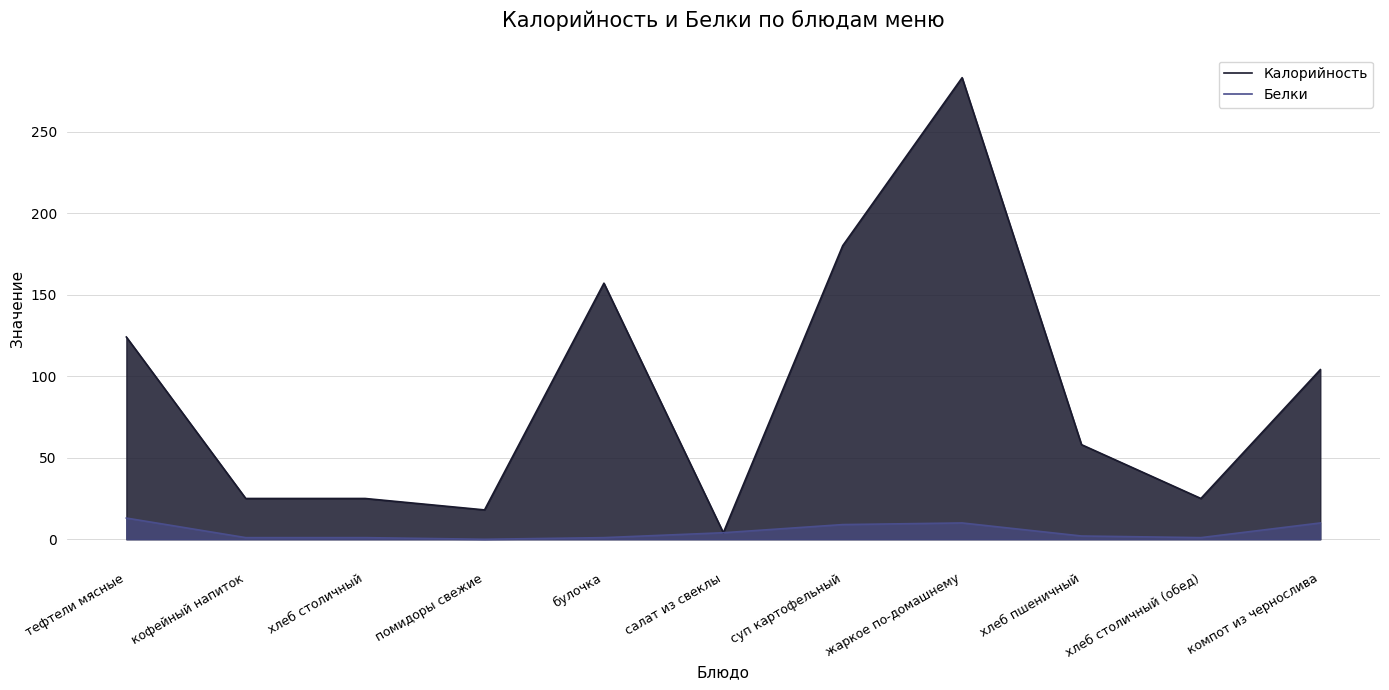

The value of Белки at компот из чернослива is 10. True or false?

True